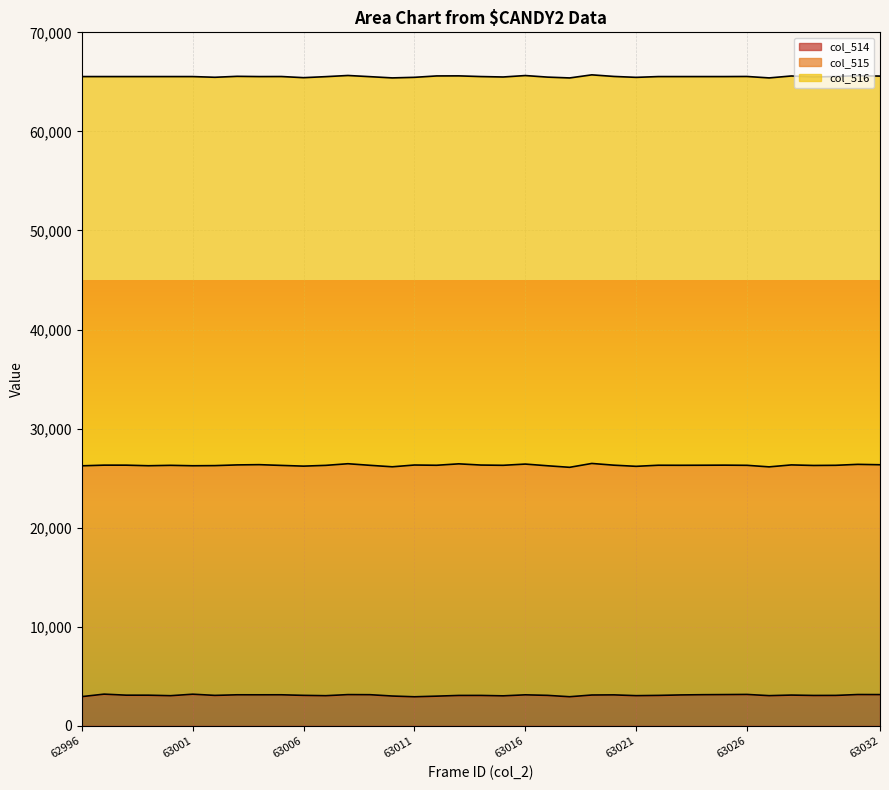

Reading left to right, list all the values displayed in this chart.

col_515: 23294	23112	23215	23159	23250	23057	23192	23203	23229	23151	23137	23247	23302	23151	23137	23392	23303	23376	23252	23269	23290	23174	23155	23371	23183	23147	23231	23179	23161	23157	23125	23091	23231	23214	23225	23232	23198
col_516: 39288	39220	39222	39280	39239	39282	39196	39220	39171	39252	39209	39234	39187	39228	39252	39131	39296	39159	39212	39194	39215	39228	39301	39223	39237	39260	39229	39234	39228	39220	39247	39259	39256	39213	39241	39229	39229
col_514: 2953	3203	3098	3096	3046	3196	3076	3136	3135	3137	3079	3046	3156	3146	3012	2936	3000	3071	3072	3030	3133	3079	2941	3115	3128	3049	3075	3122	3146	3158	3173	3050	3108	3069	3074	3163	3157